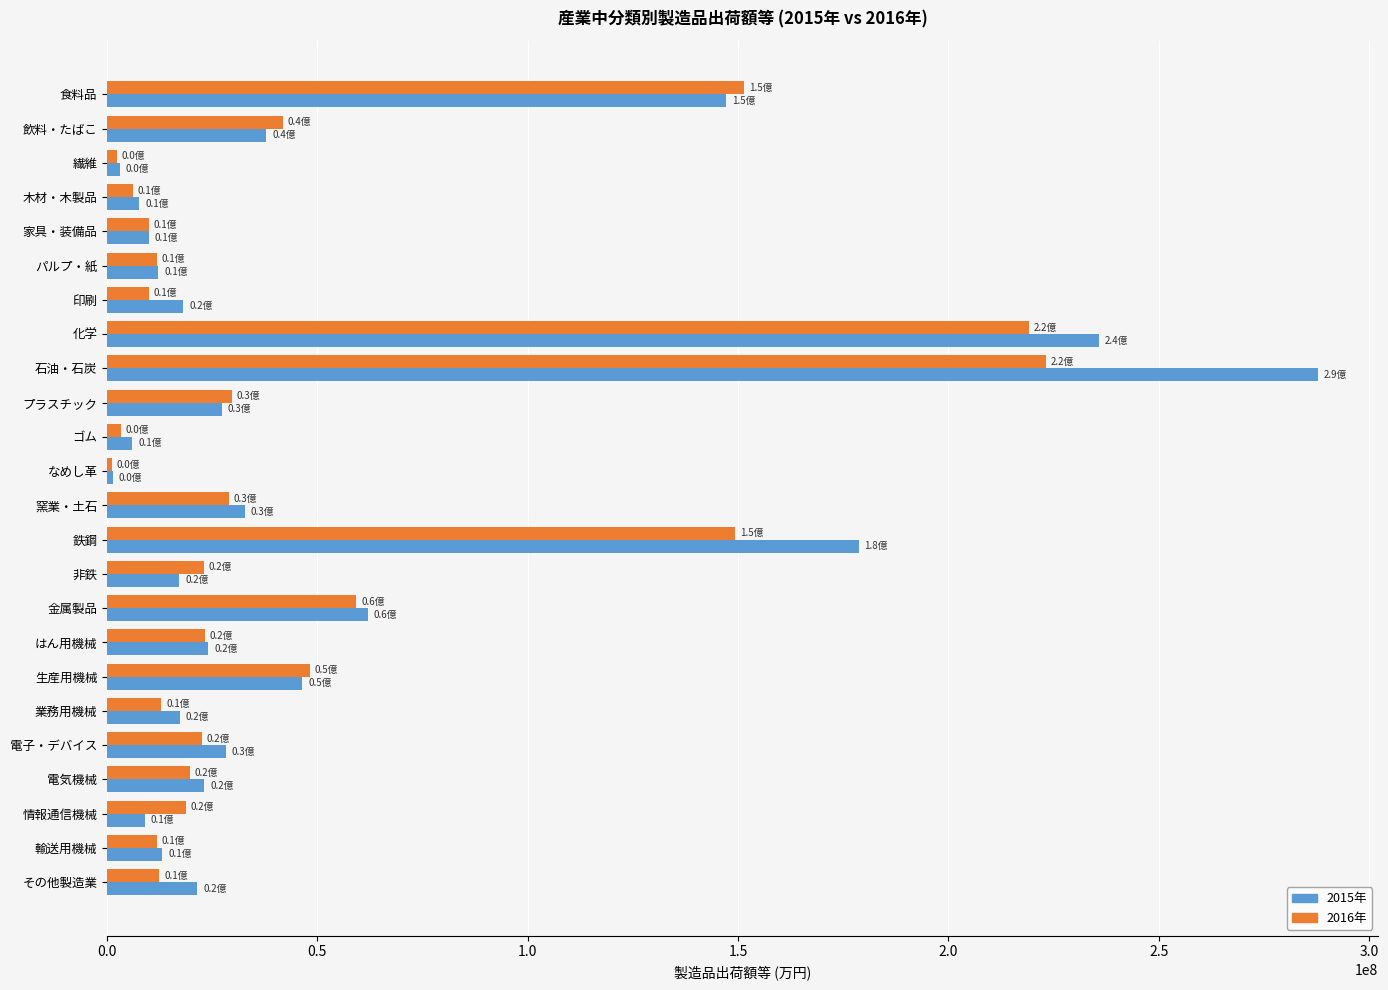

True or false: 2015年 has a value of 287855144 at 石油・石炭.

True